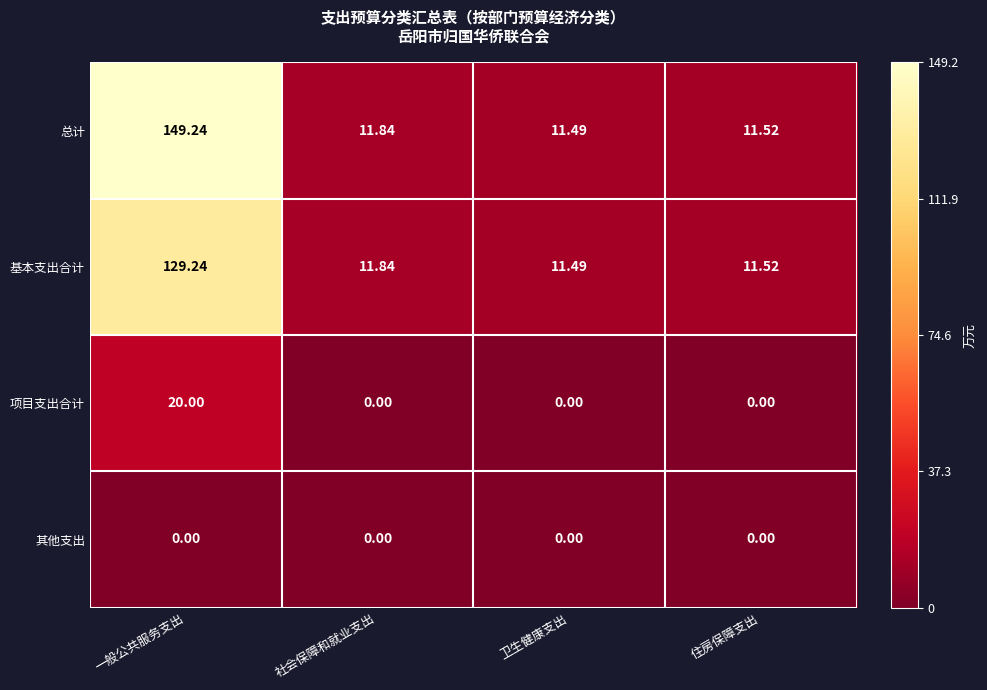

Where is 总计 nearest to the value 80?

社会保障和就业支出